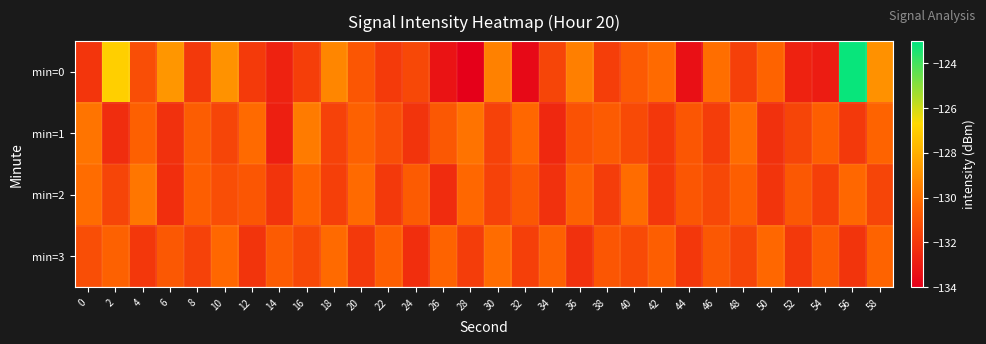

Reading left to right, transcribe all the data shown in this chart.

min=0: 0=-132.0	2=-127.0	4=-131.2	6=-128.8	8=-131.9	10=-128.9	12=-131.9	14=-132.7	16=-131.7	18=-129.3	20=-130.9	22=-131.9	24=-131.4	26=-133.3	28=-134.0	30=-129.5	32=-133.7	34=-131.5	36=-129.5	38=-131.7	40=-130.7	42=-130.2	44=-133.4	46=-130.1	48=-131.7	50=-130.4	52=-132.7	54=-132.9	56=-123.2	58=-129.0
min=1: 0=-129.9	2=-132.4	4=-130.6	6=-132.2	8=-130.6	10=-131.5	12=-130.2	14=-132.8	16=-129.6	18=-131.6	20=-130.5	22=-131.2	24=-132.1	26=-130.8	28=-129.9	30=-131.6	32=-130.3	34=-132.5	36=-131.0	38=-130.7	40=-131.3	42=-132.0	44=-130.9	46=-131.8	48=-130.1	50=-132.2	52=-131.5	54=-130.6	56=-131.9	58=-130.4
min=2: 0=-130.1	2=-131.5	4=-129.8	6=-132.3	8=-130.6	10=-131.2	12=-130.9	14=-132.1	16=-130.4	18=-131.7	20=-130.2	22=-131.9	24=-130.7	26=-132.4	28=-130.3	30=-131.6	32=-130.8	34=-132.2	36=-130.5	38=-131.8	40=-130.1	42=-132.0	44=-130.9	46=-131.4	48=-130.6	50=-132.1	52=-130.8	54=-131.7	56=-130.3	58=-131.5
min=3: 0=-131.2	2=-130.5	4=-132.0	6=-130.8	8=-131.6	10=-130.3	12=-132.1	14=-130.7	16=-131.4	18=-130.2	20=-131.9	22=-130.6	24=-132.3	26=-130.4	28=-131.8	30=-130.1	32=-131.7	34=-130.5	36=-132.2	38=-130.9	40=-131.3	42=-130.6	44=-132.0	46=-130.8	48=-131.5	50=-130.3	52=-131.9	54=-130.7	56=-132.1	58=-130.4